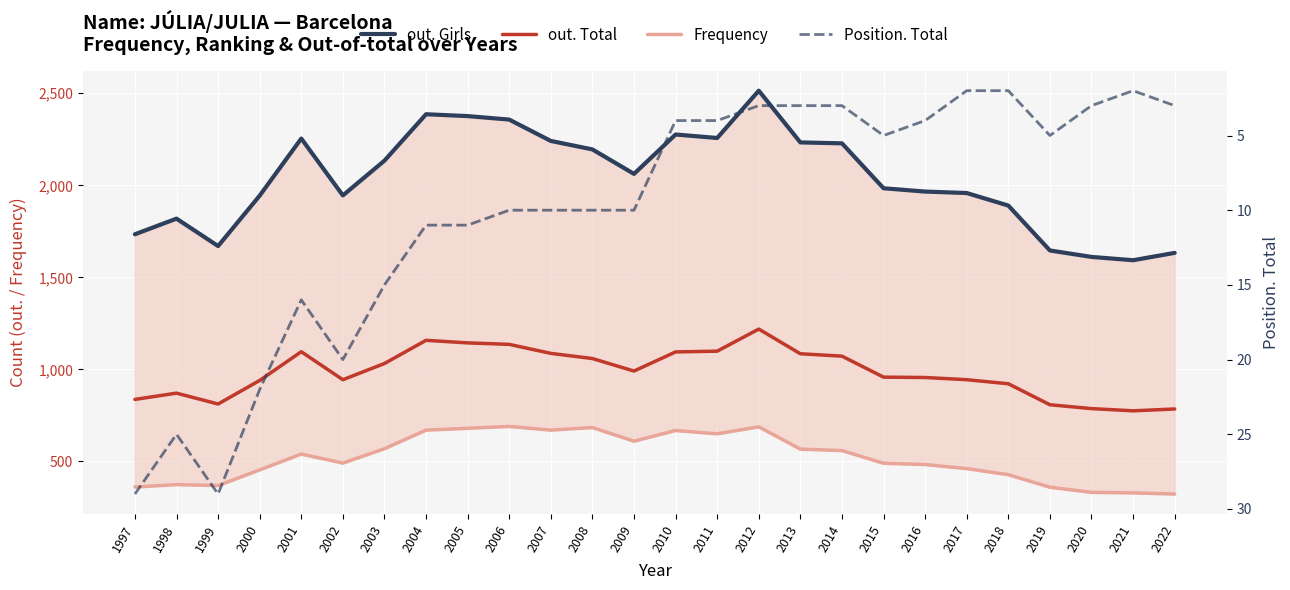

What are all the series names shown in the legend?

out. Girls, out. Total, Frequency, Position. Total